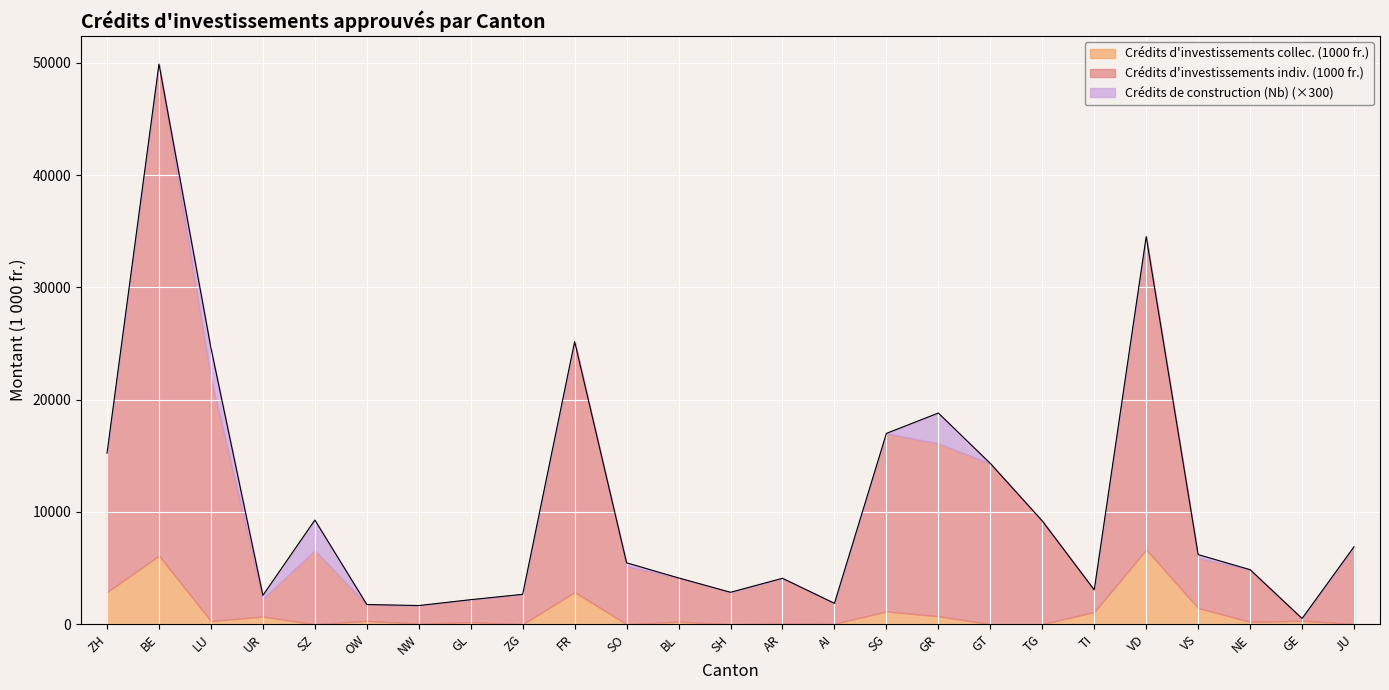

After their last crossing, which series has the higher values: Crédits d'investissements collec. (1000 fr.) or Crédits d'investissements indiv. (1000 fr.)?

Crédits d'investissements indiv. (1000 fr.)